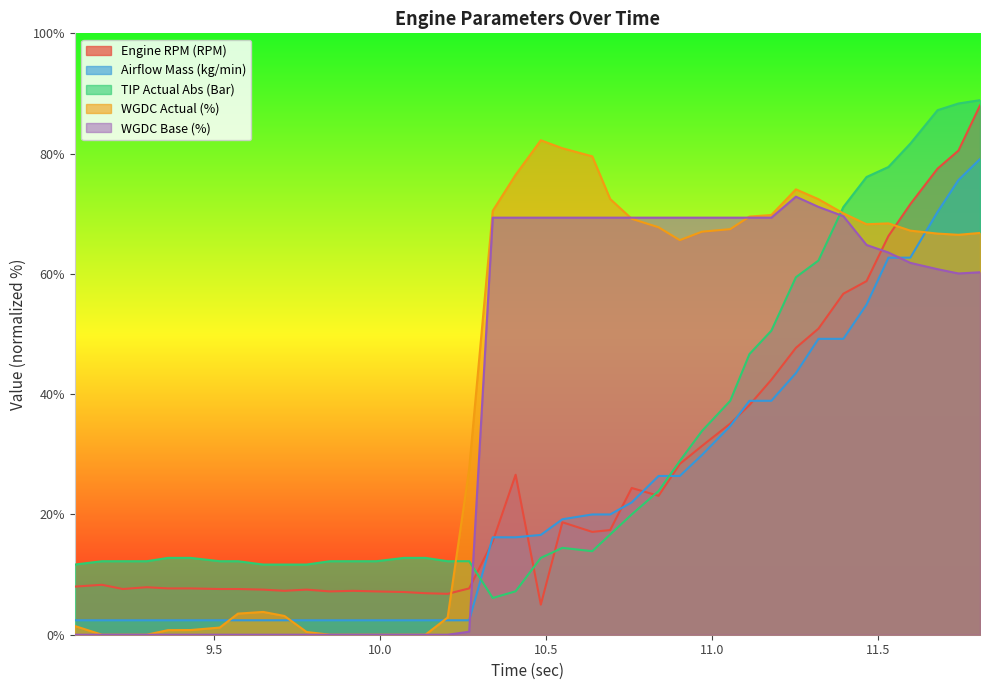

At which category does the chart reach its peak across all series?

11.808